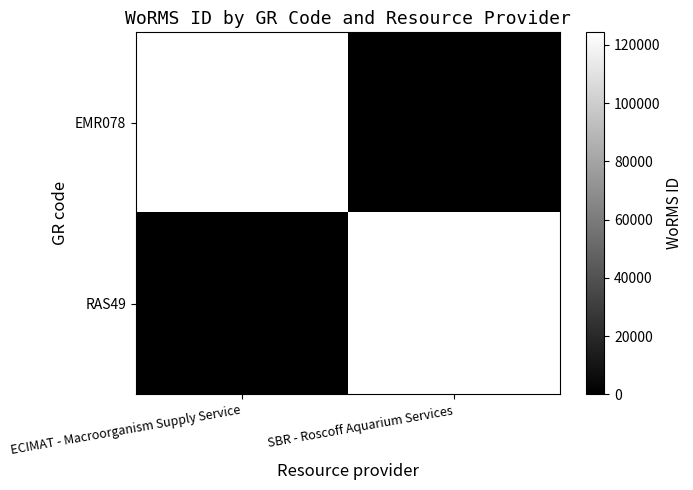

Which category has the lowest value in the EMR078 series?

SBR - Roscoff Aquarium Services